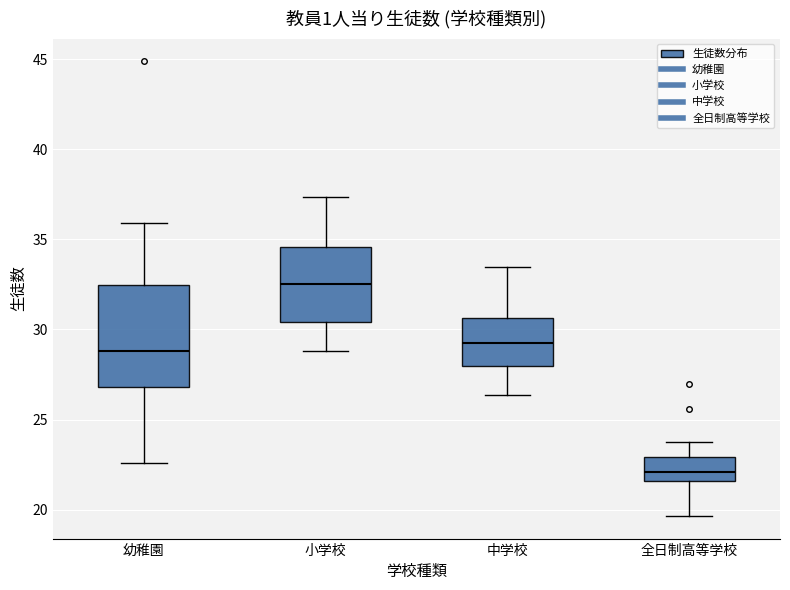

Reading left to right, transcribe this box plot: for each box, give where its median line is, the range the box spans, and where its two whiskers end, as read against the y-axis. The values are not printed on the chart, so give them approximately, as read against the axis.

幼稚園: median 29.0, box 27.0 to 32.5, whiskers 22.5 to 36.0
小学校: median 32.5, box 30.5 to 34.5, whiskers 29.0 to 37.5
中学校: median 29.5, box 28.0 to 30.5, whiskers 26.5 to 33.5
全日制高等学校: median 22.0, box 21.5 to 23.0, whiskers 19.5 to 23.5